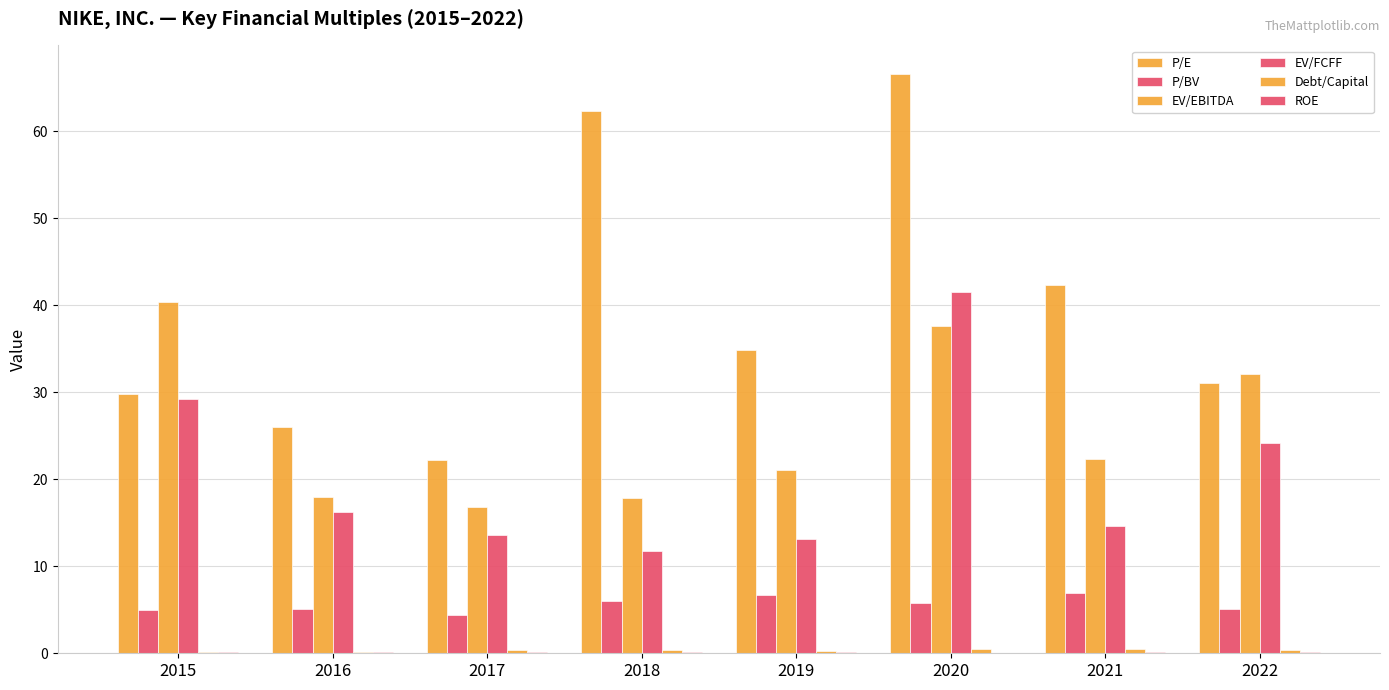

At which category does the chart reach its peak across all series?

2020